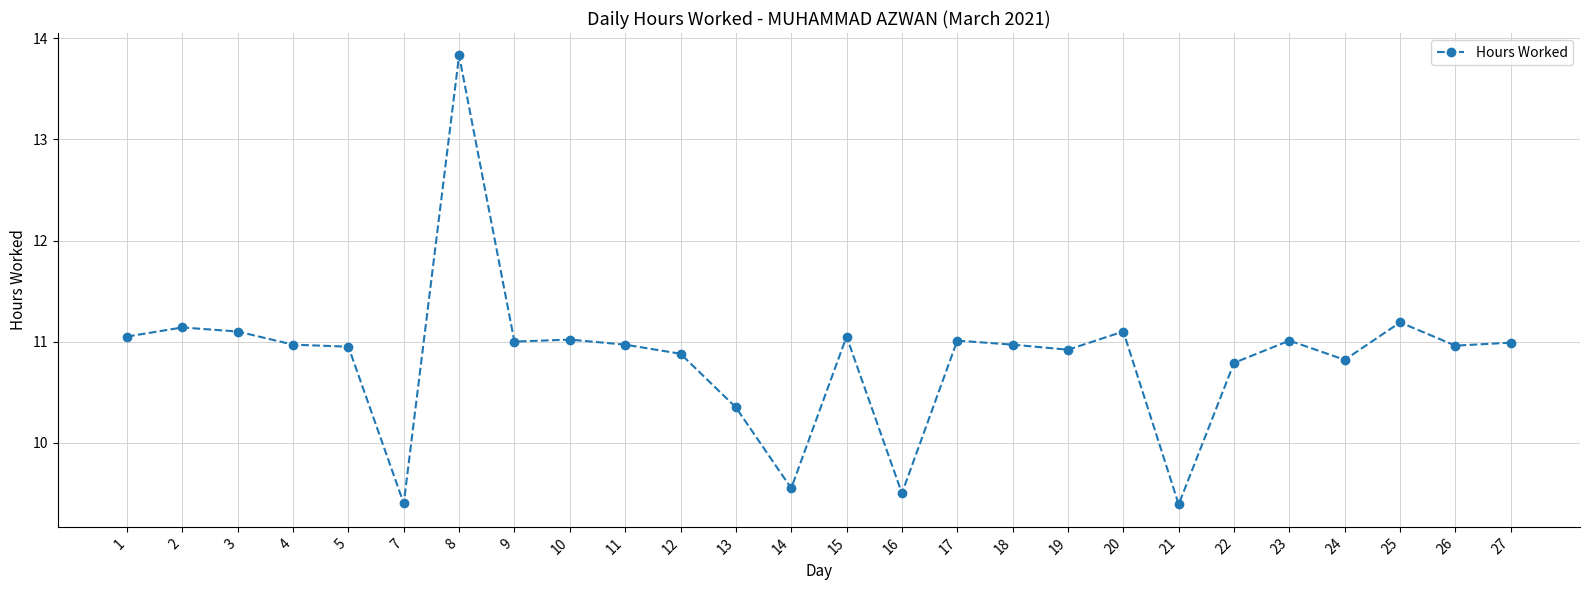

What is the sum of all values?

281.9